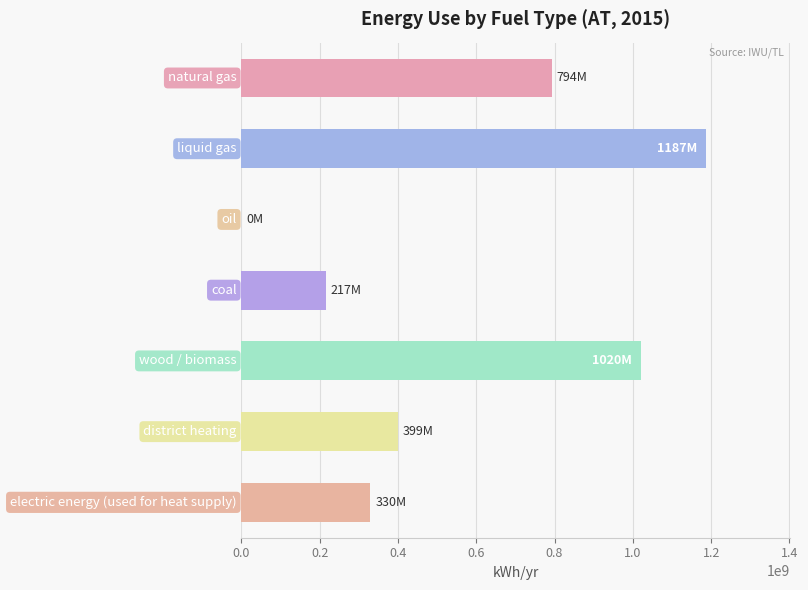

What is the sum of all values?

3947000000